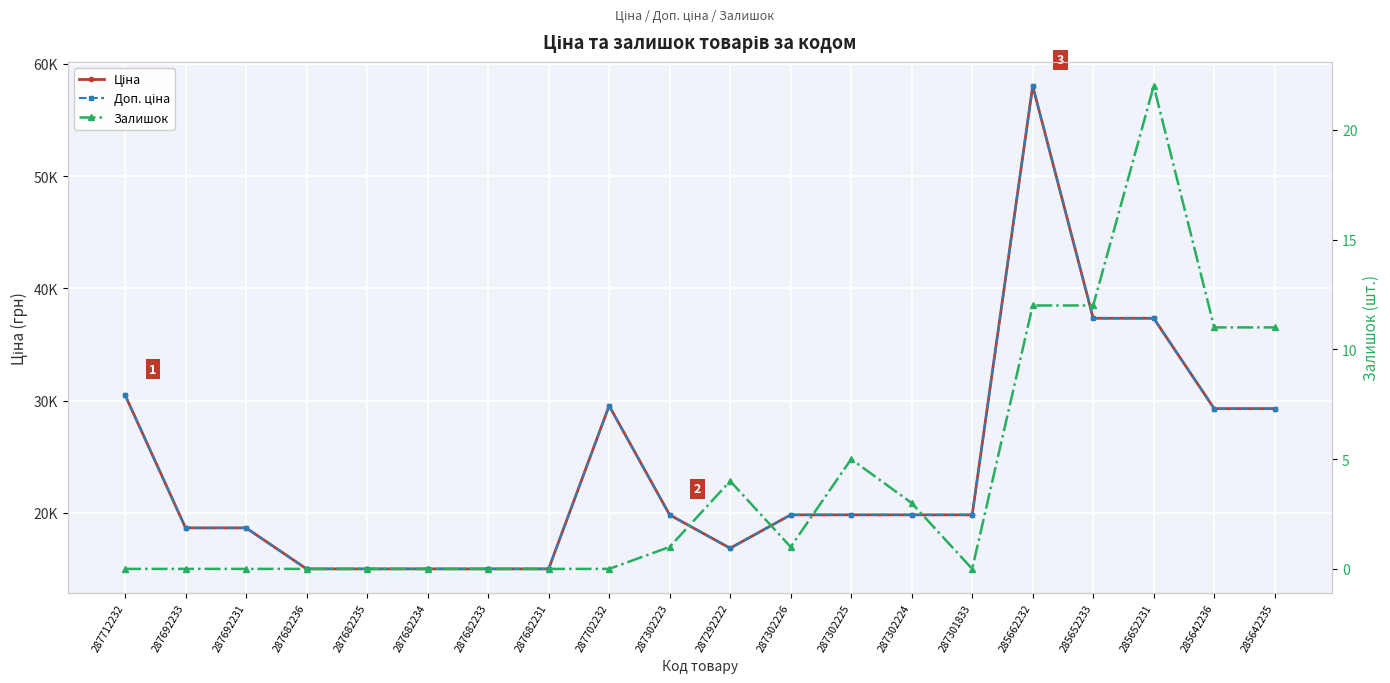

List the labels in order of Залишок value, smallest first.

287712232, 287692233, 287692231, 287682236, 287682235, 287682234, 287682233, 287682231, 287702232, 287301833, 287302223, 287302226, 287302224, 287292222, 287302225, 285642236, 285642235, 285662232, 285652233, 285652231